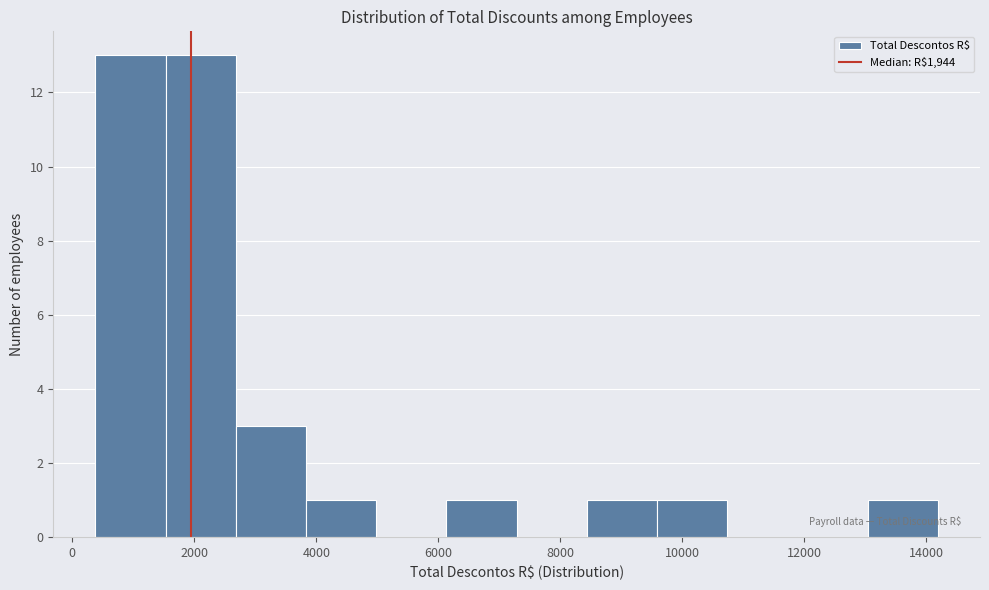

Reading left to right, transcribe this chart: for each bar, give the range it covers on the x-axis and its height. Neither the bar edges nor the heights are printed on the chart, so give them approximately, as read against the axes.

400 to 1600: 13
1600 to 2600: 13
2600 to 3800: 3
3800 to 5000: 1
5000 to 6200: 0
6200 to 7200: 1
7200 to 8400: 0
8400 to 9600: 1
9600 to 10800: 1
10800 to 11800: 0
11800 to 13000: 0
13000 to 14200: 1